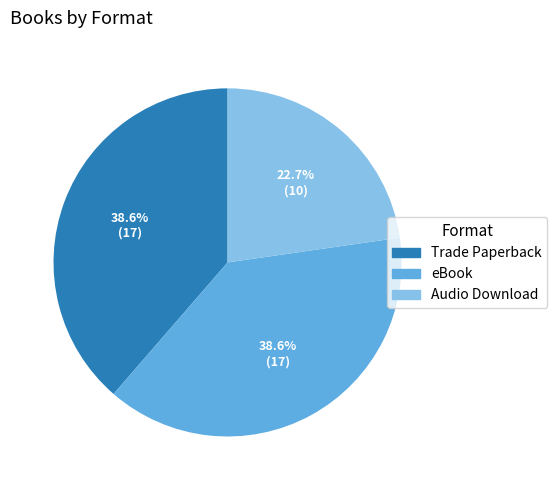

Which slice is the smallest?

Audio Download